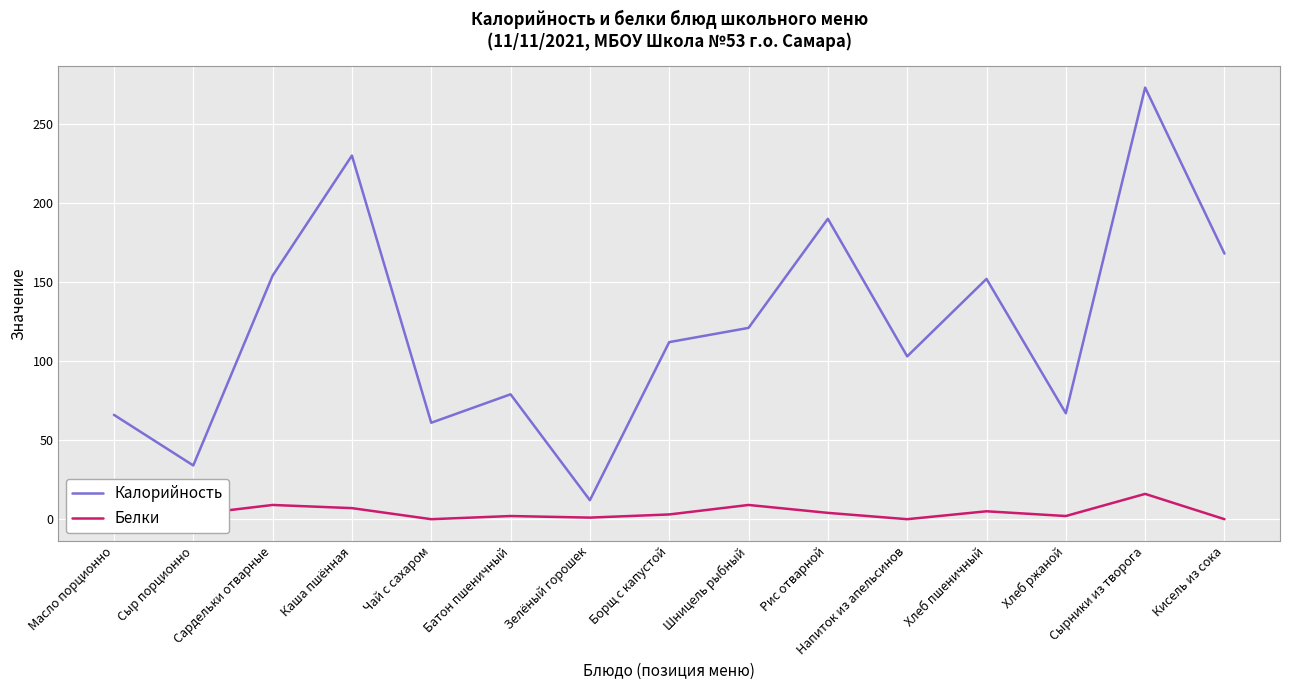

At which category is the sum across all series the highest?

Сырники из творога